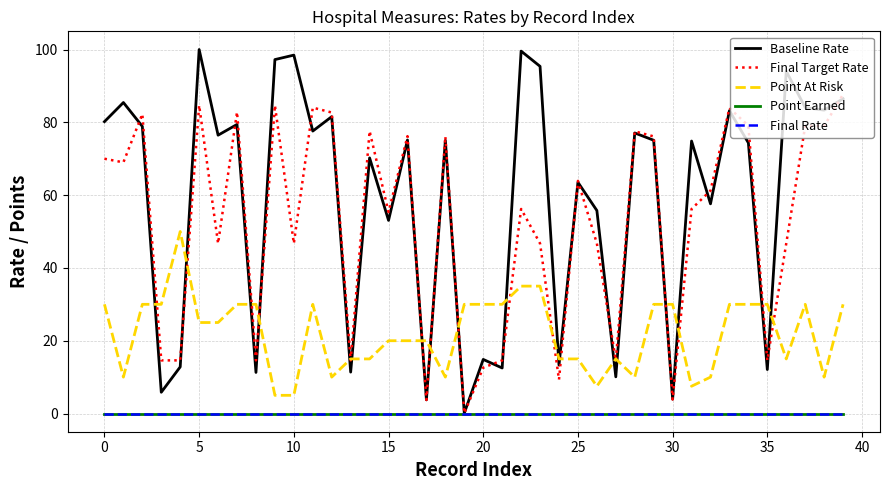

True or false: Point Earned and Final Target Rate cross at least once.

False